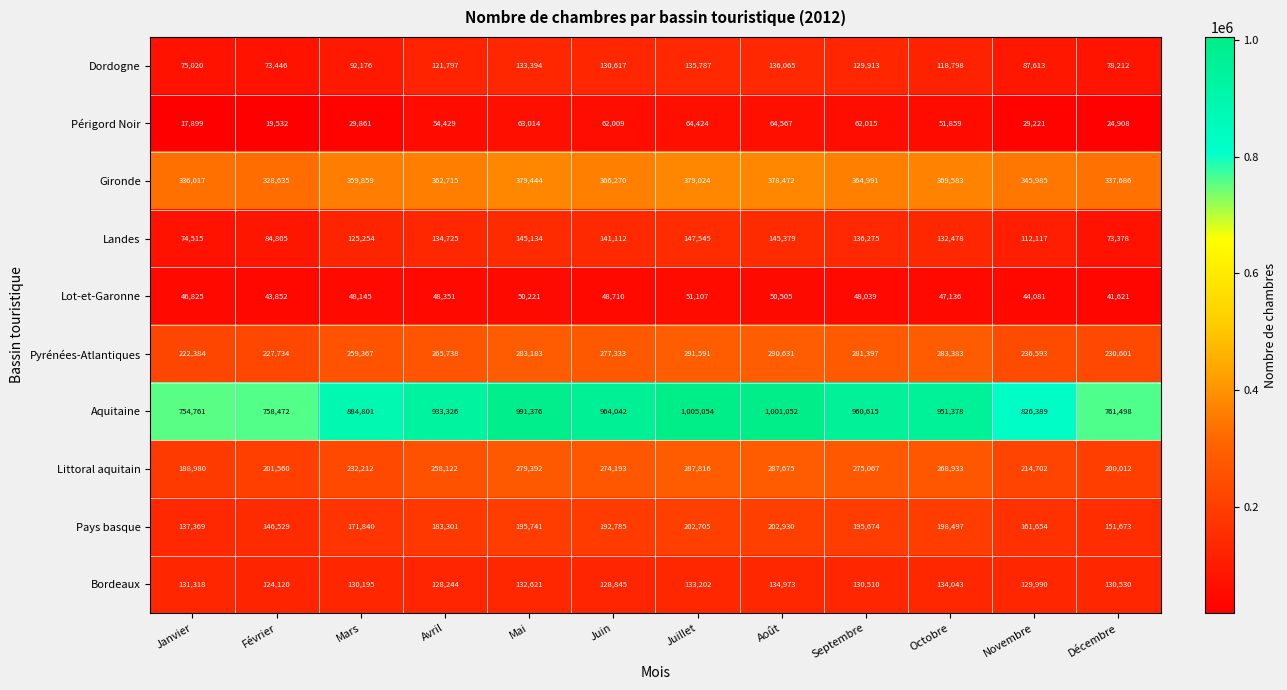

Rank the series by their maximum value, from highest to lowest.

Aquitaine, Gironde, Pyrénées-Atlantiques, Littoral aquitain, Pays basque, Landes, Dordogne, Bordeaux, Périgord Noir, Lot-et-Garonne